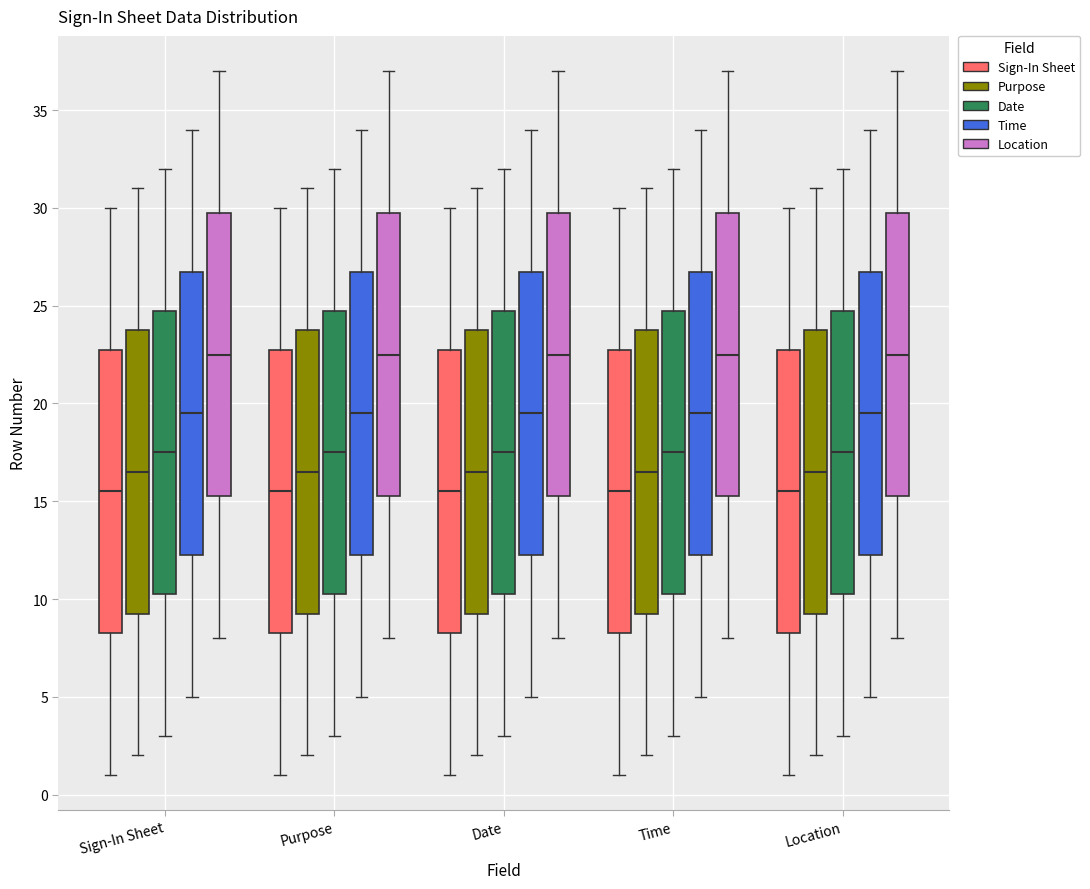

Reading left to right, read every box against the y-axis: the position of its median line, the range the box covers, and the ends of its whiskers. The values are not printed on the chart, so give them approximately, as read against the axis.

Sign-In Sheet (Sign-In Sheet): median 15.5, box 8.5 to 23.0, whiskers 1.0 to 30.0
Sign-In Sheet (Purpose): median 16.5, box 9.5 to 24.0, whiskers 2.0 to 31.0
Sign-In Sheet (Date): median 17.5, box 10.5 to 25.0, whiskers 3.0 to 32.0
Sign-In Sheet (Time): median 19.5, box 12.5 to 27.0, whiskers 5.0 to 34.0
Sign-In Sheet (Location): median 22.5, box 15.5 to 30.0, whiskers 8.0 to 37.0
Purpose (Sign-In Sheet): median 15.5, box 8.5 to 23.0, whiskers 1.0 to 30.0
Purpose (Purpose): median 16.5, box 9.5 to 24.0, whiskers 2.0 to 31.0
Purpose (Date): median 17.5, box 10.5 to 25.0, whiskers 3.0 to 32.0
Purpose (Time): median 19.5, box 12.5 to 27.0, whiskers 5.0 to 34.0
Purpose (Location): median 22.5, box 15.5 to 30.0, whiskers 8.0 to 37.0
Date (Sign-In Sheet): median 15.5, box 8.5 to 23.0, whiskers 1.0 to 30.0
Date (Purpose): median 16.5, box 9.5 to 24.0, whiskers 2.0 to 31.0
Date (Date): median 17.5, box 10.5 to 25.0, whiskers 3.0 to 32.0
Date (Time): median 19.5, box 12.5 to 27.0, whiskers 5.0 to 34.0
Date (Location): median 22.5, box 15.5 to 30.0, whiskers 8.0 to 37.0
Time (Sign-In Sheet): median 15.5, box 8.5 to 23.0, whiskers 1.0 to 30.0
Time (Purpose): median 16.5, box 9.5 to 24.0, whiskers 2.0 to 31.0
Time (Date): median 17.5, box 10.5 to 25.0, whiskers 3.0 to 32.0
Time (Time): median 19.5, box 12.5 to 27.0, whiskers 5.0 to 34.0
Time (Location): median 22.5, box 15.5 to 30.0, whiskers 8.0 to 37.0
Location (Sign-In Sheet): median 15.5, box 8.5 to 23.0, whiskers 1.0 to 30.0
Location (Purpose): median 16.5, box 9.5 to 24.0, whiskers 2.0 to 31.0
Location (Date): median 17.5, box 10.5 to 25.0, whiskers 3.0 to 32.0
Location (Time): median 19.5, box 12.5 to 27.0, whiskers 5.0 to 34.0
Location (Location): median 22.5, box 15.5 to 30.0, whiskers 8.0 to 37.0